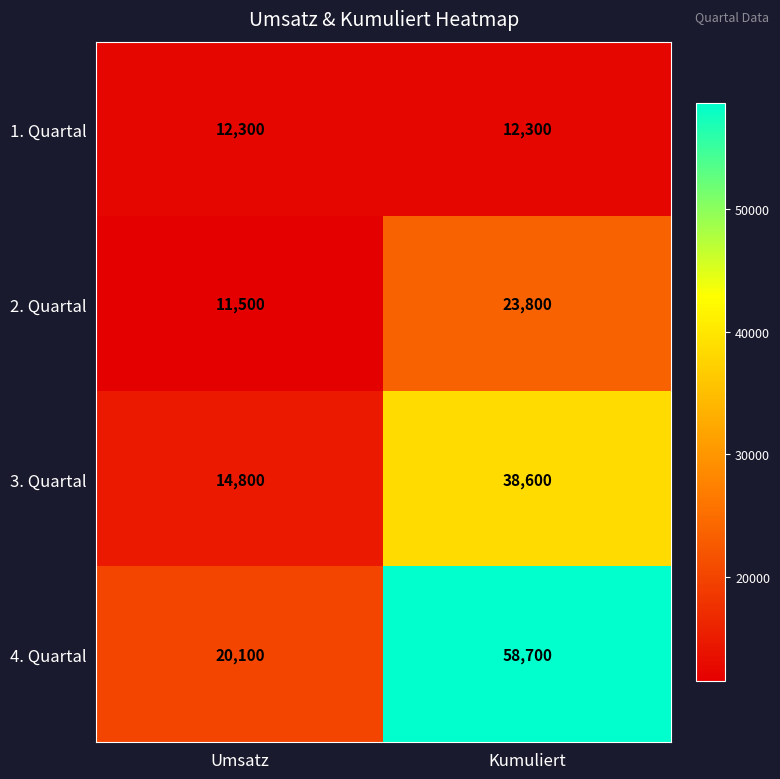

What is the total value across all series at Kumuliert?

133400